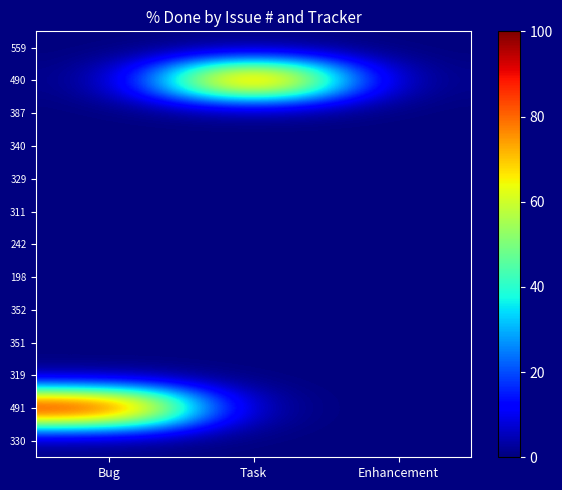

At which category is the sum across all series the highest?

Bug